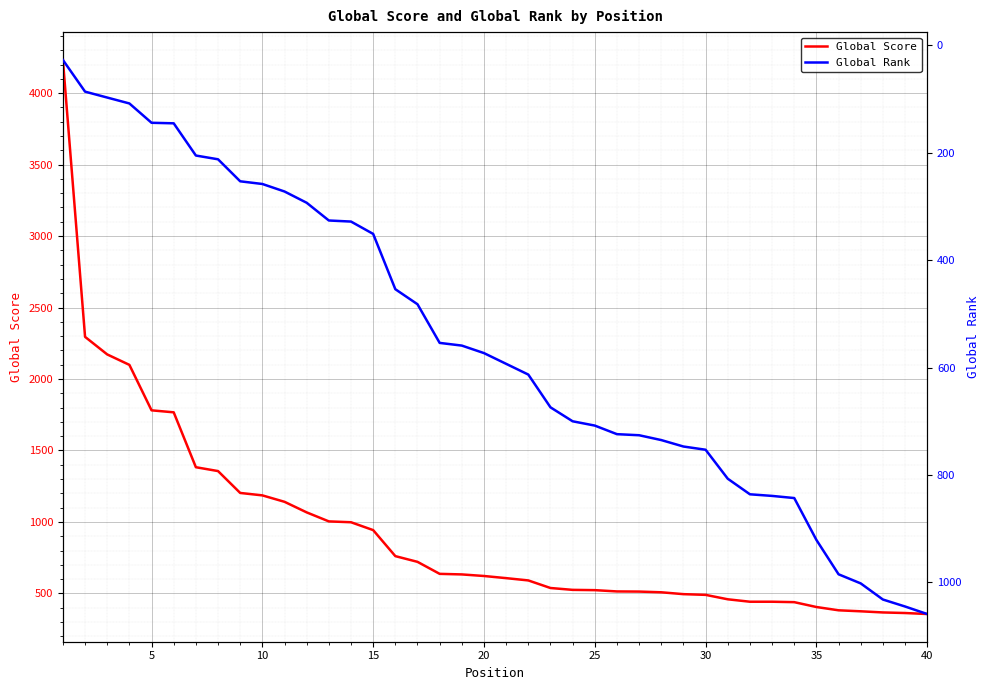

How many times do Global Score and Global Rank cross each other?

1